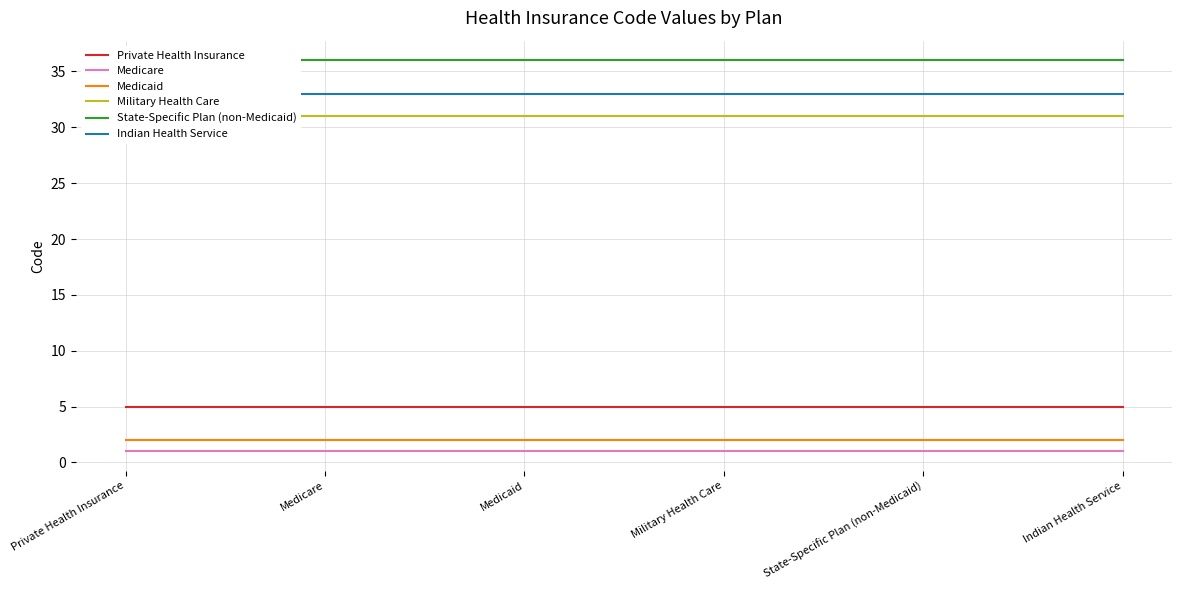

Which category has the lowest value across all series?

Private Health Insurance